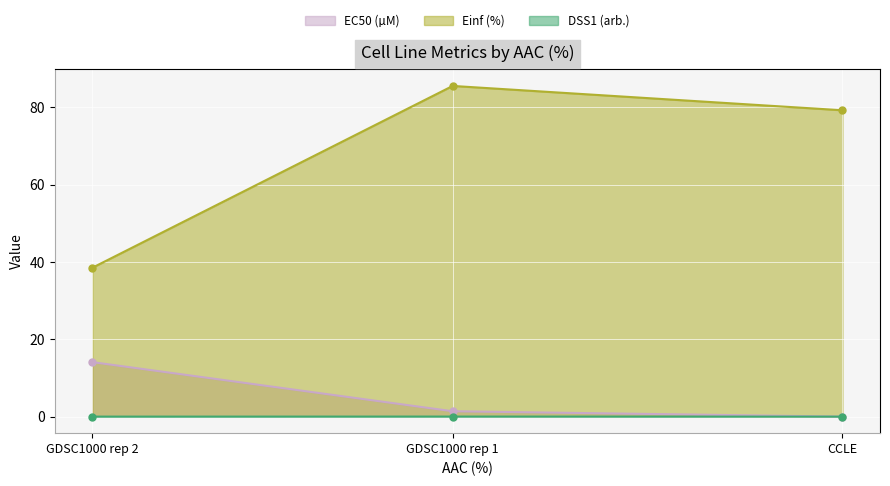

Between CCLE and GDSC1000 rep 1, which series saw the biggest shift?

Einf (%)